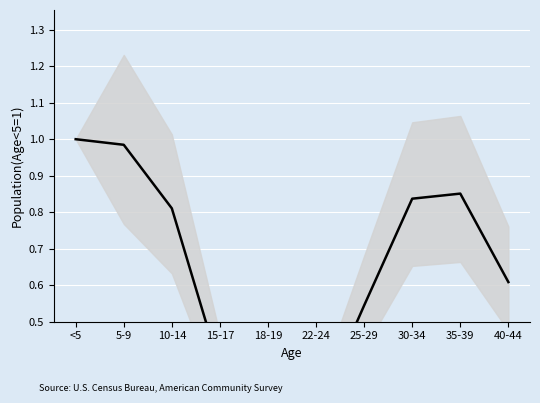

Which category has the lowest value across all series?

18-19